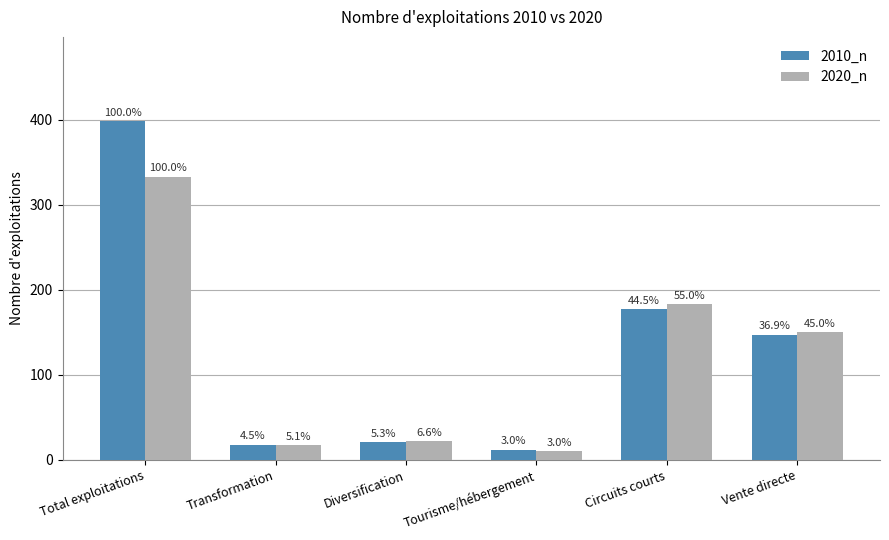

How many bars are there in each group?

2